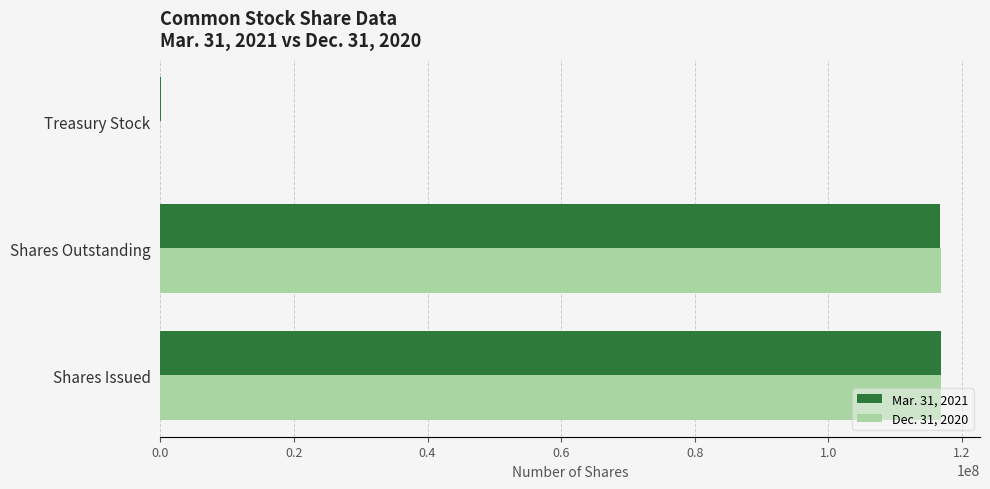

True or false: Dec. 31, 2020 has a value of 186449087 at Shares Issued.

False